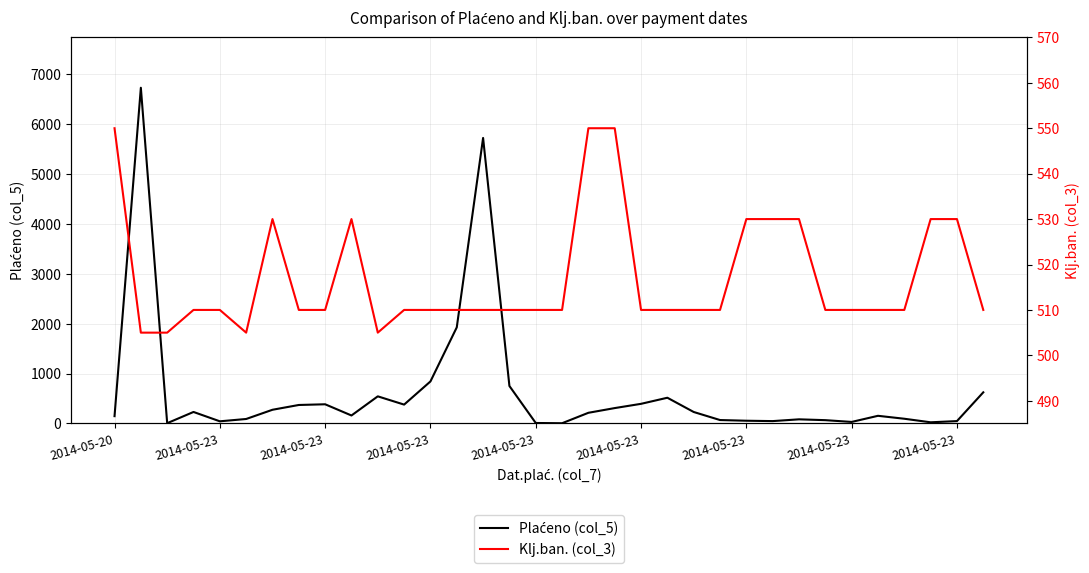

Reading left to right, list all the values displayed in this chart.

Plaćeno (col_5): 147.0	6731.6	6.0	231.2	43.8	90.3	275.3	371.2	385.2	160.6	544.4	378.8	843.1	1927.5	5725.0	752.1	10.1	5.2	214.6	309.0	394.3	516.3	230.6	69.2	55.4	48.0	83.5	66.8	31.3	154.1	95.2	24.0	48.0	625.0
Klj.ban. (col_3): 550.0	505.0	505.0	510.0	510.0	505.0	530.0	510.0	510.0	530.0	505.0	510.0	510.0	510.0	510.0	510.0	510.0	510.0	550.0	550.0	510.0	510.0	510.0	510.0	530.0	530.0	530.0	510.0	510.0	510.0	510.0	530.0	530.0	510.0